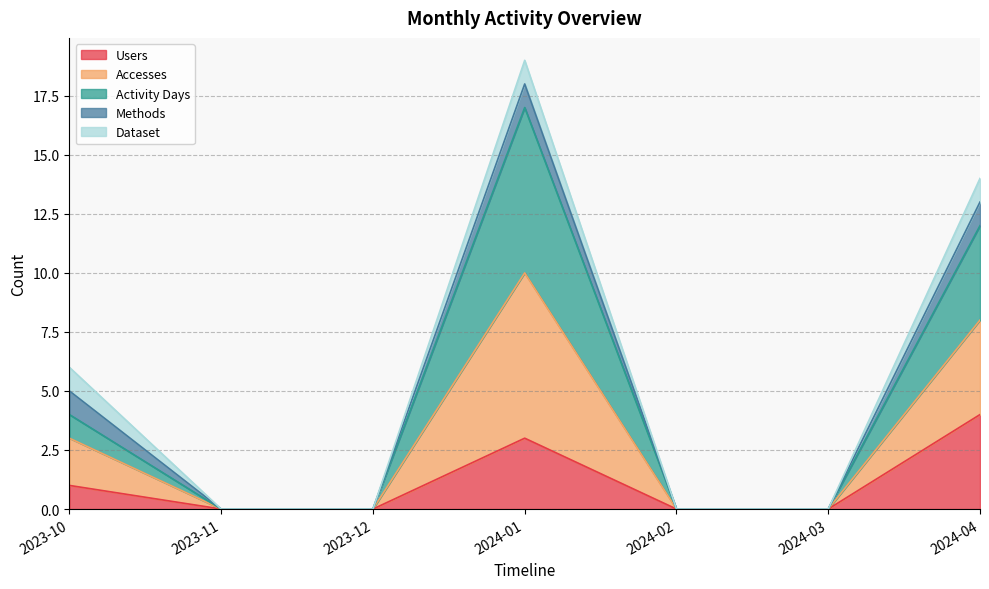

True or false: Users has more than 0 points higher than both neighbors.

True